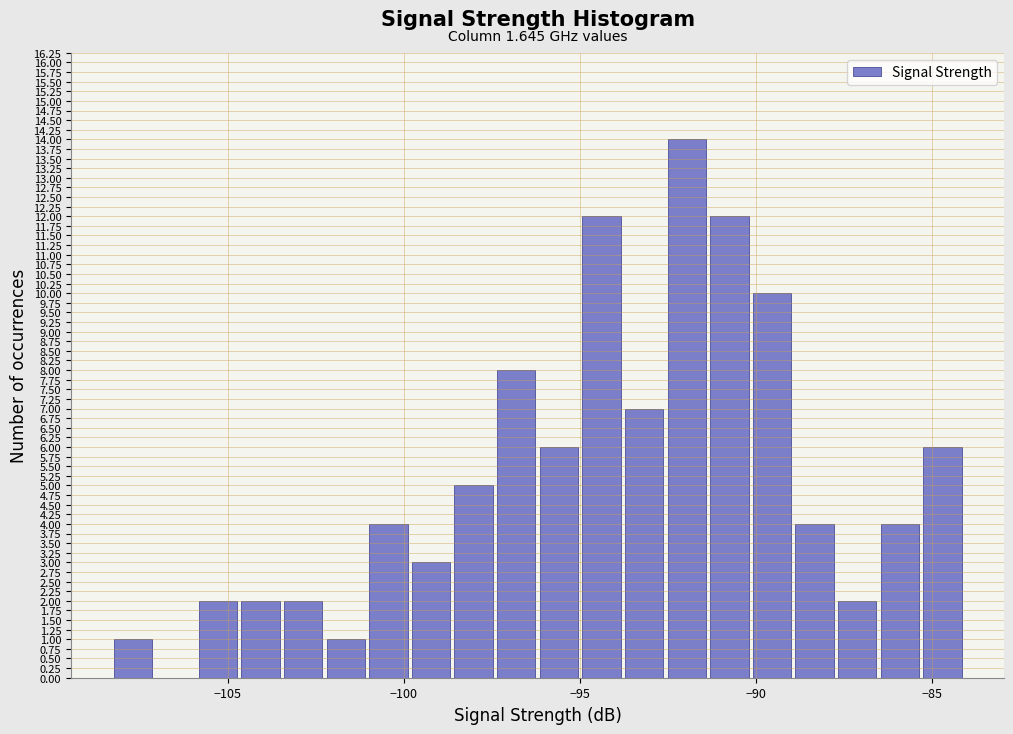

Read against the x-axis, roughly where is the centre of the tallest bar?

-92.0